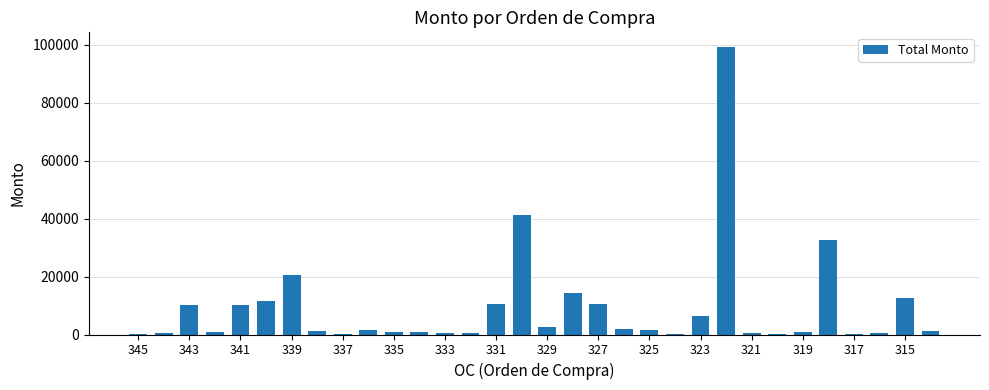

What is the sum of all values?

297643.1